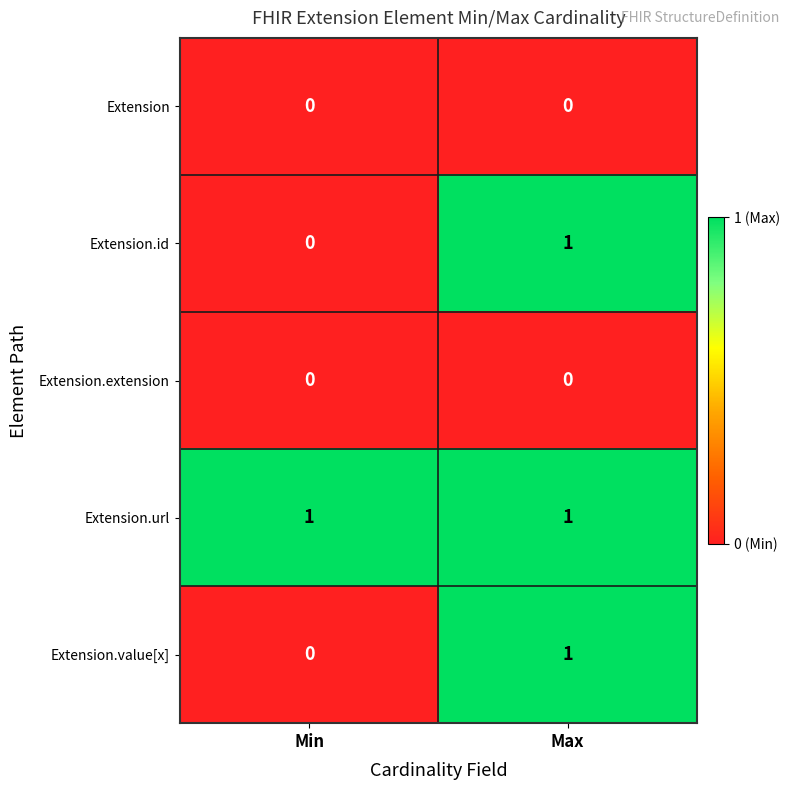

Which series has the largest total across all categories?

Extension.url